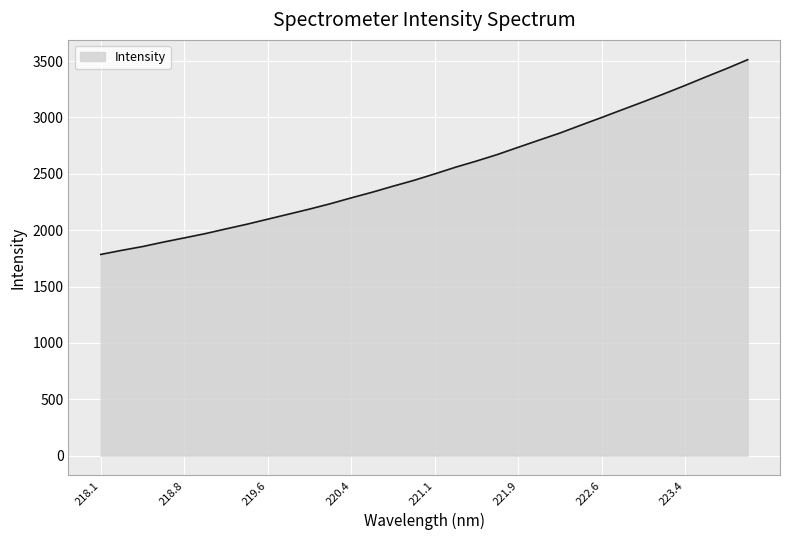

What is the greatest value displayed?

3511.9